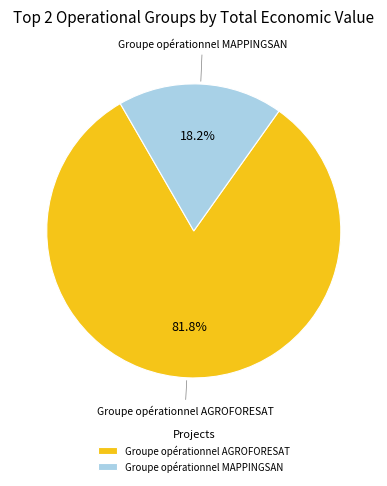

Does any single category account for the majority?

Yes